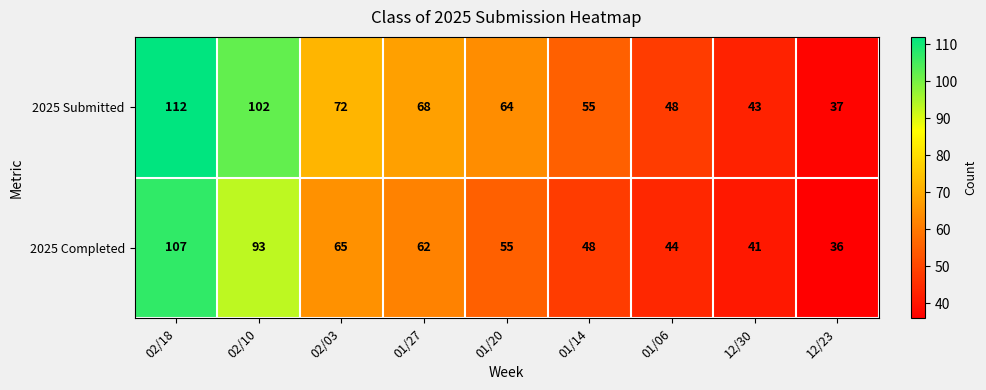

What is the greatest value displayed?

112